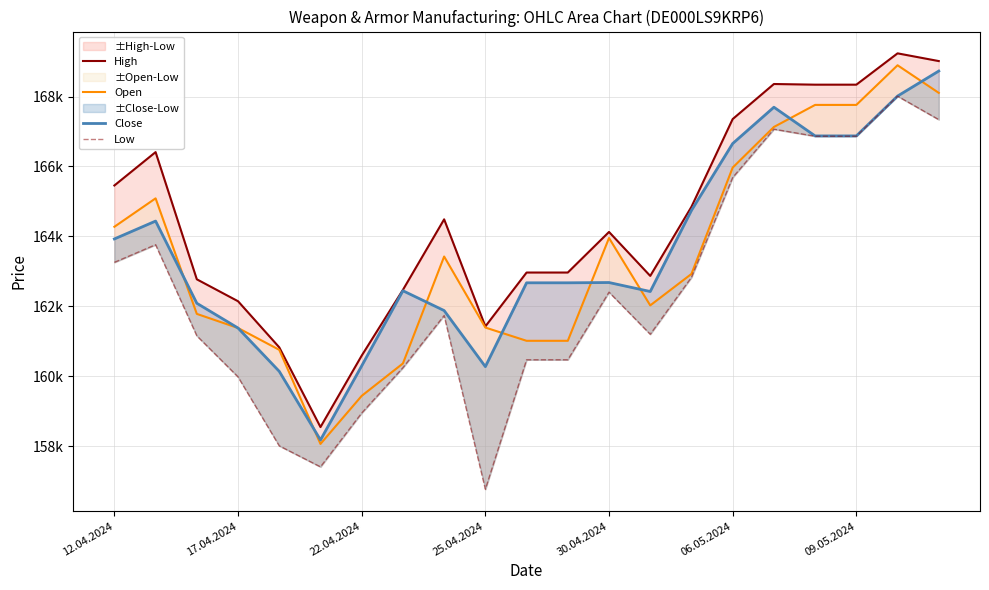

List the series in order of their peak value, lowest first.

Low, Close, Open, High